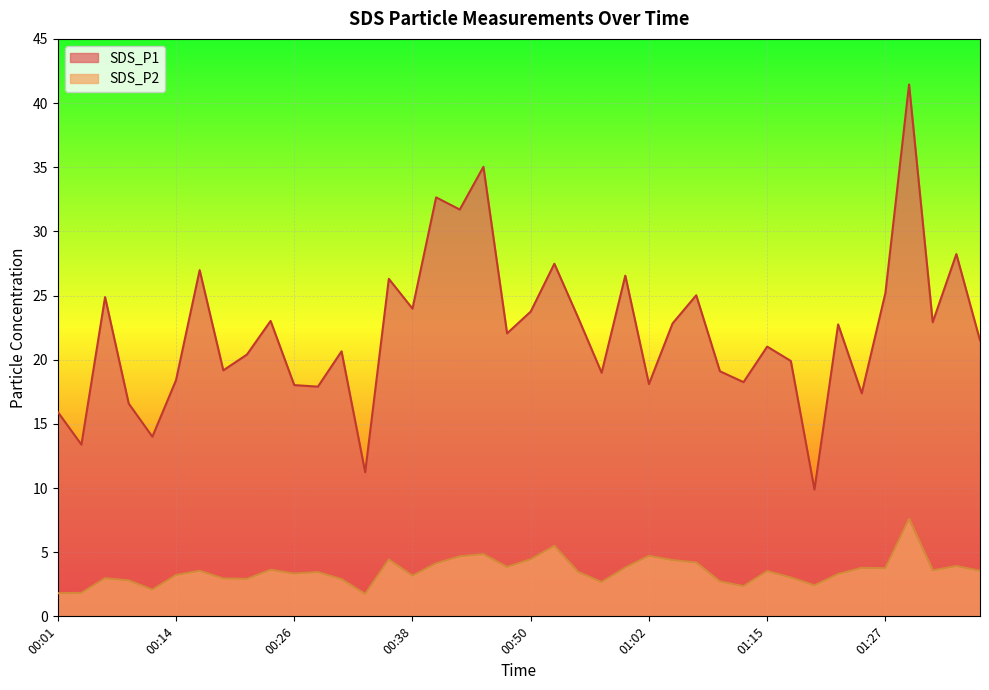

At which label is SDS_P2 closest to 4?

01:34